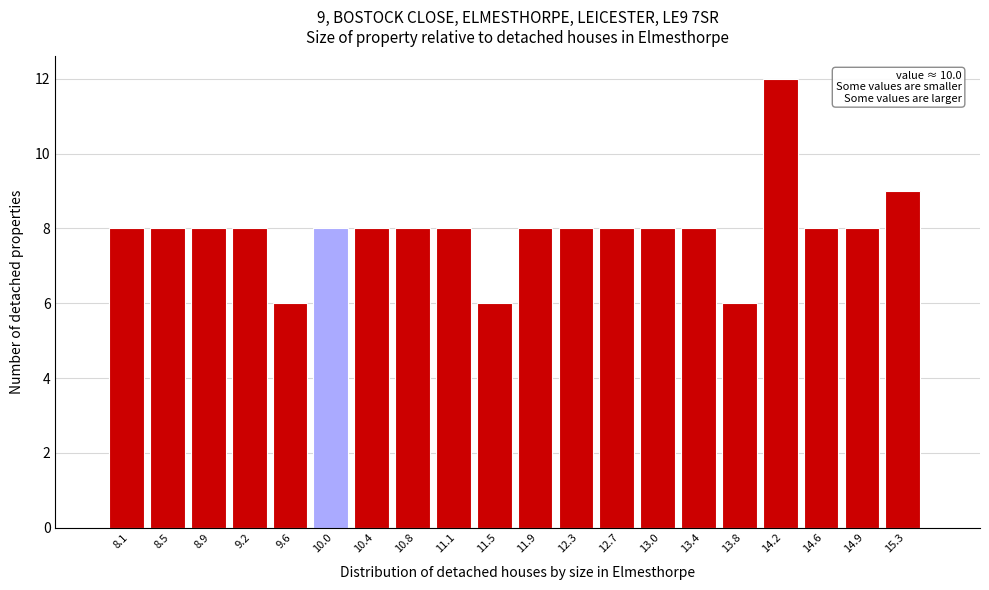

Over which range of the x-axis is the bar tallest?

13.98 to 14.36